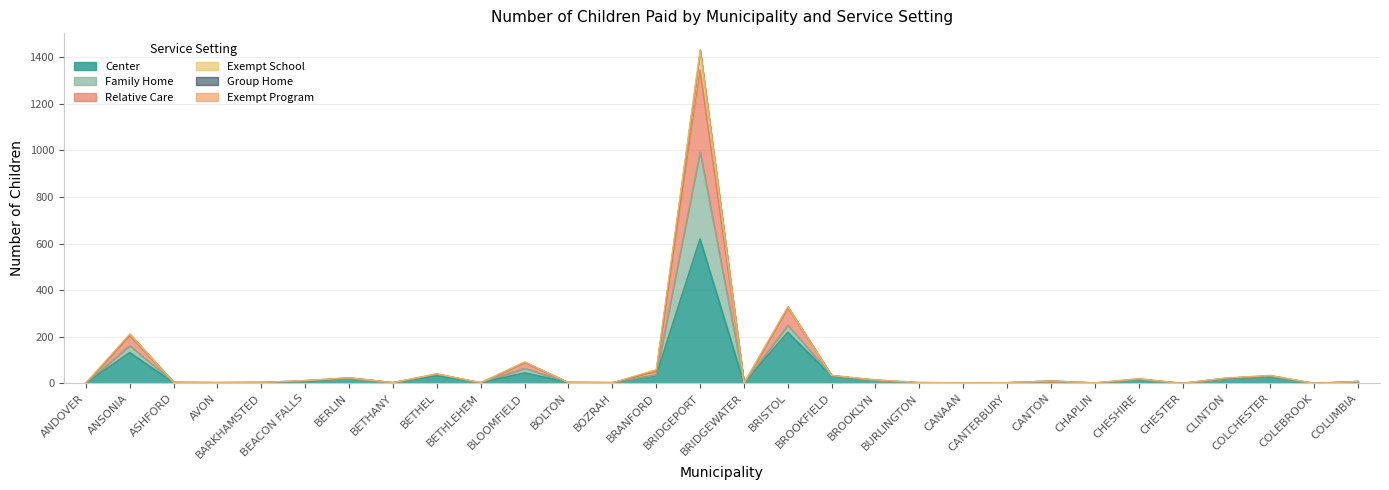

What is the sum of all Center values?

1271